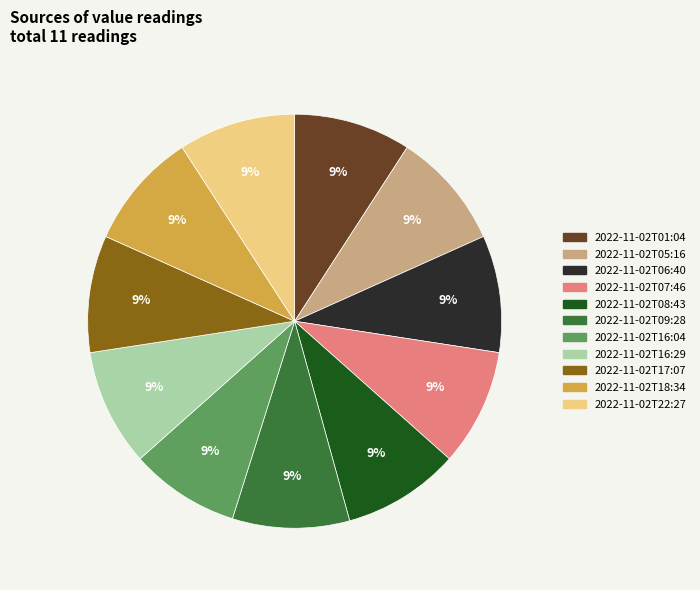

What percentage is the 2022-11-02T06:40 slice, to the nearest percent?

9%